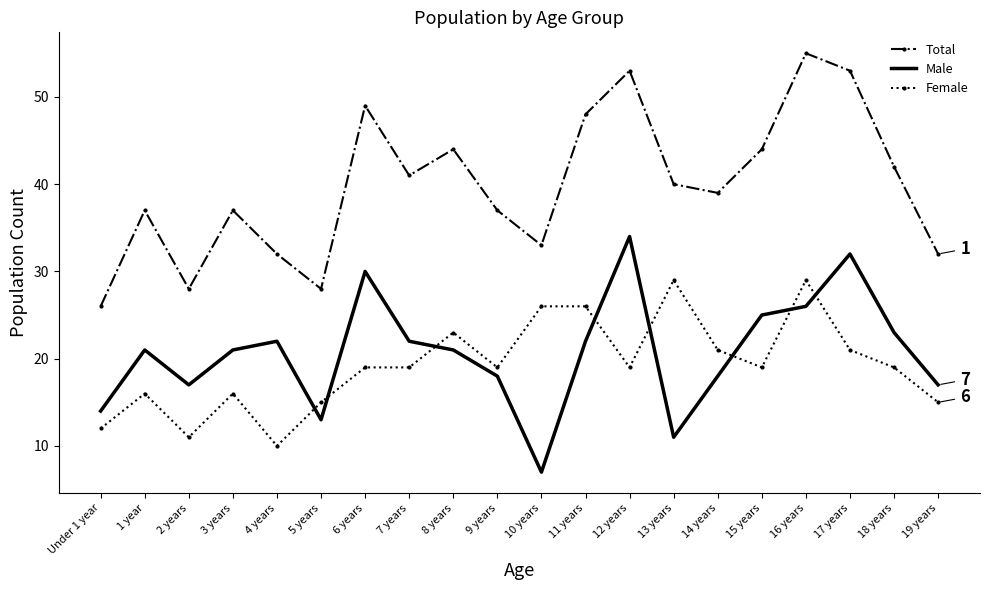

Between 4 years and 8 years, which series saw the biggest shift?

Female